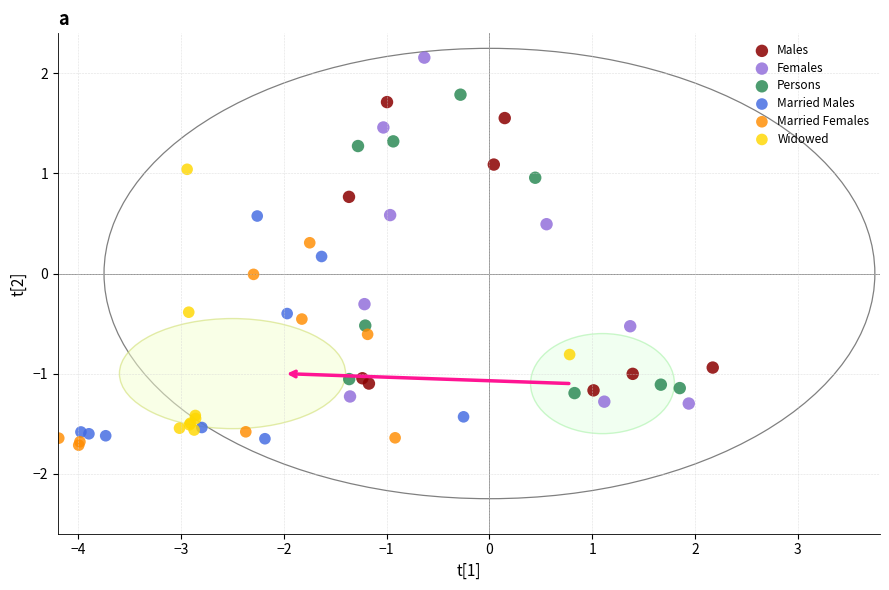

Which series has the largest Y range (max minus min)?

Females